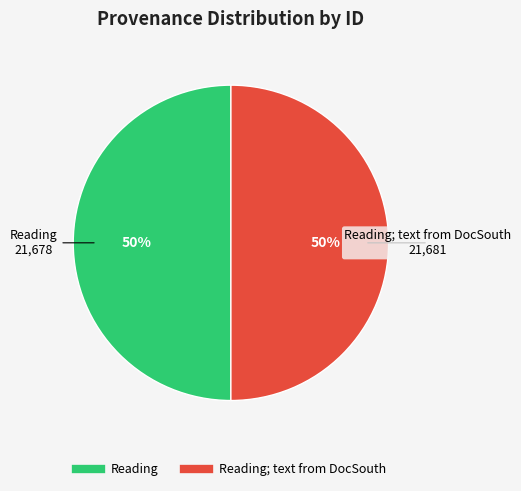

To the nearest percent, what is the average slice percentage?

50%